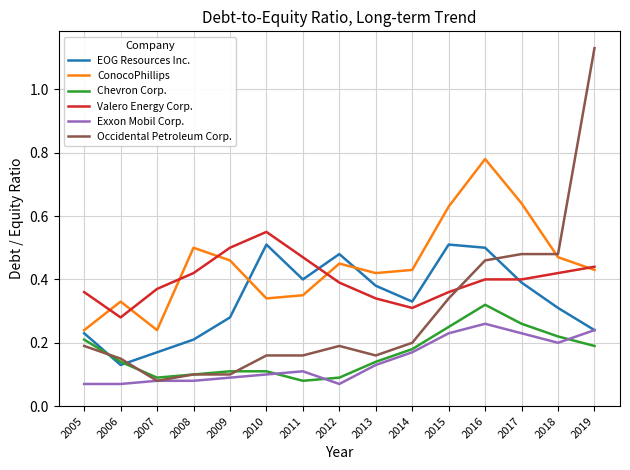

At which category does ConocoPhillips reach its first local peak?

2006